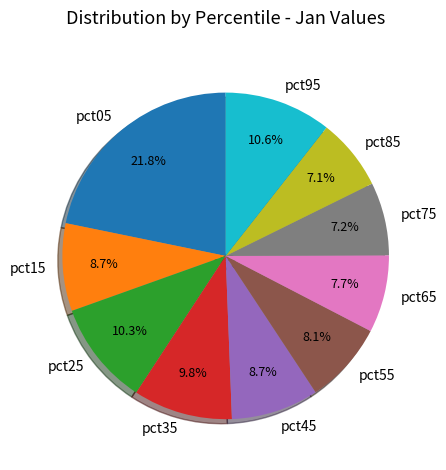

Is there a majority slice in this chart?

No